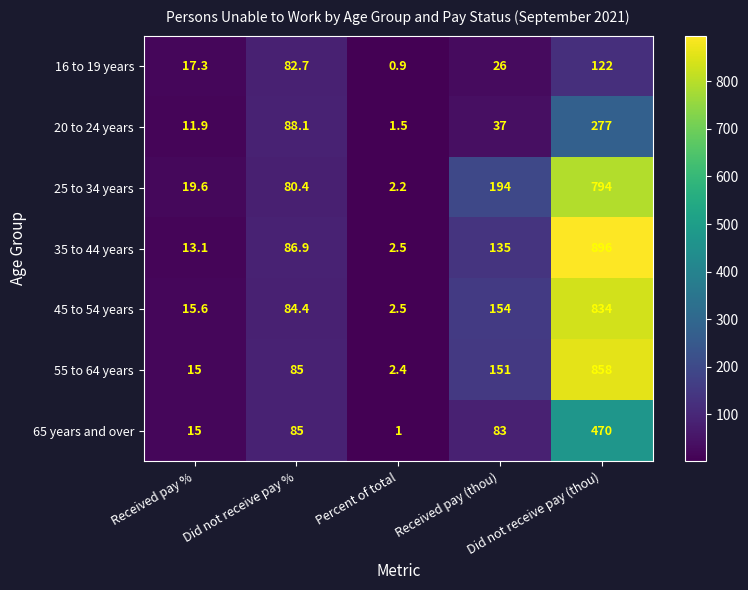

What is the lowest value of the 35 to 44 years series?

2.5